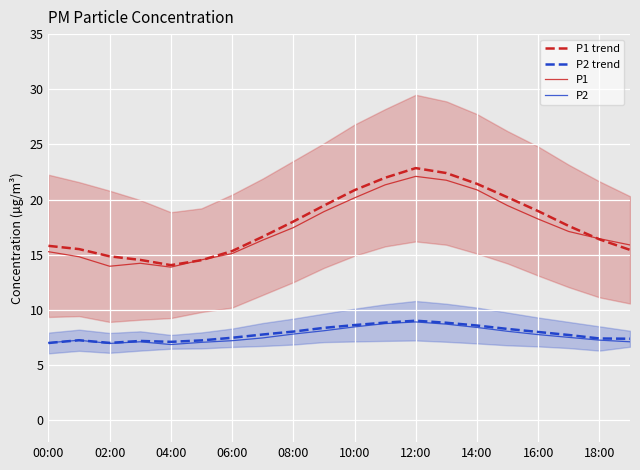

Read the P1 trend value at 11.

22.0